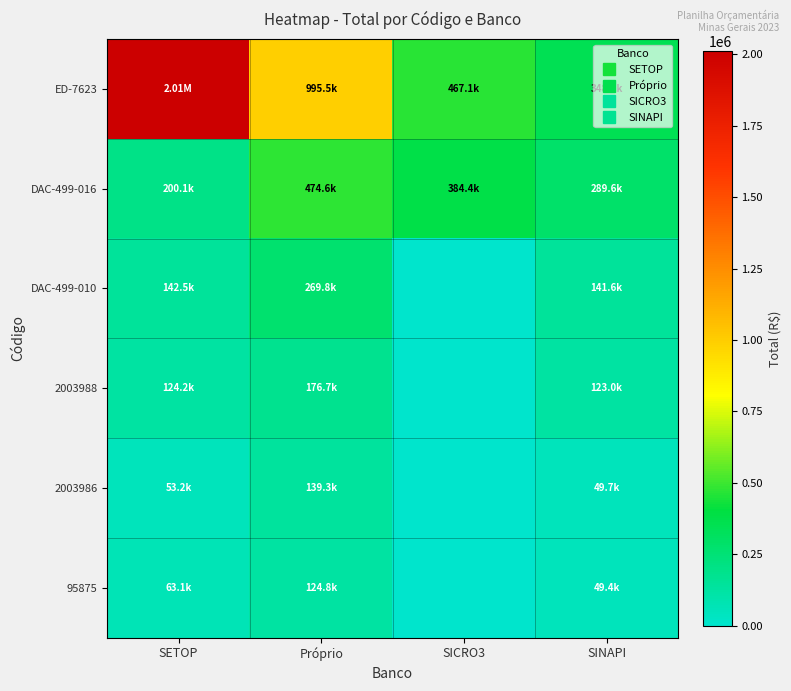

How many distinct data groups are displayed?

6